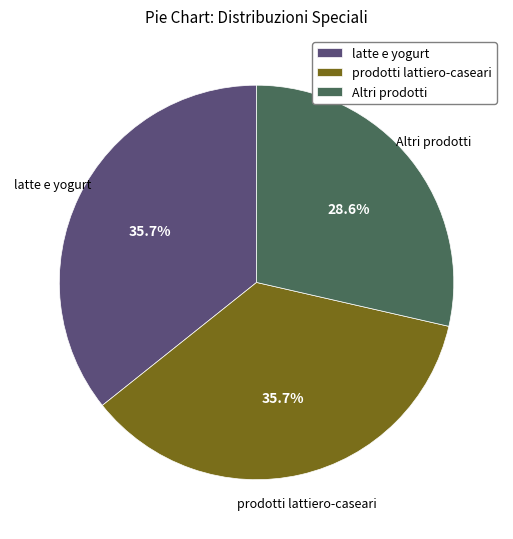

What portion of the pie excludes Altri prodotti?

71.4%